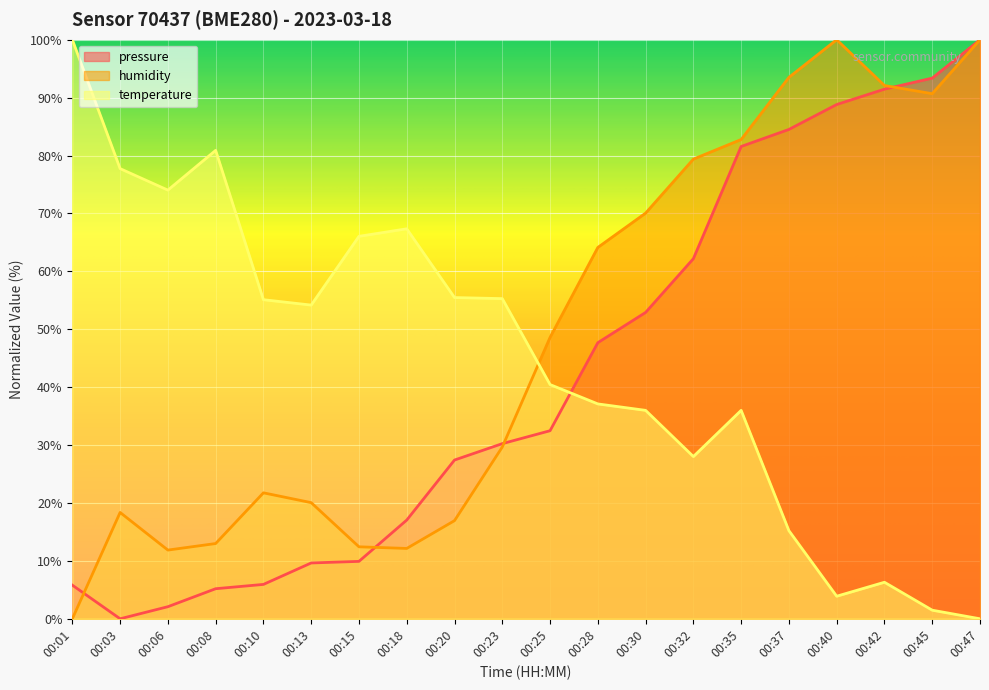

How many data points in humidity are above 48?

10